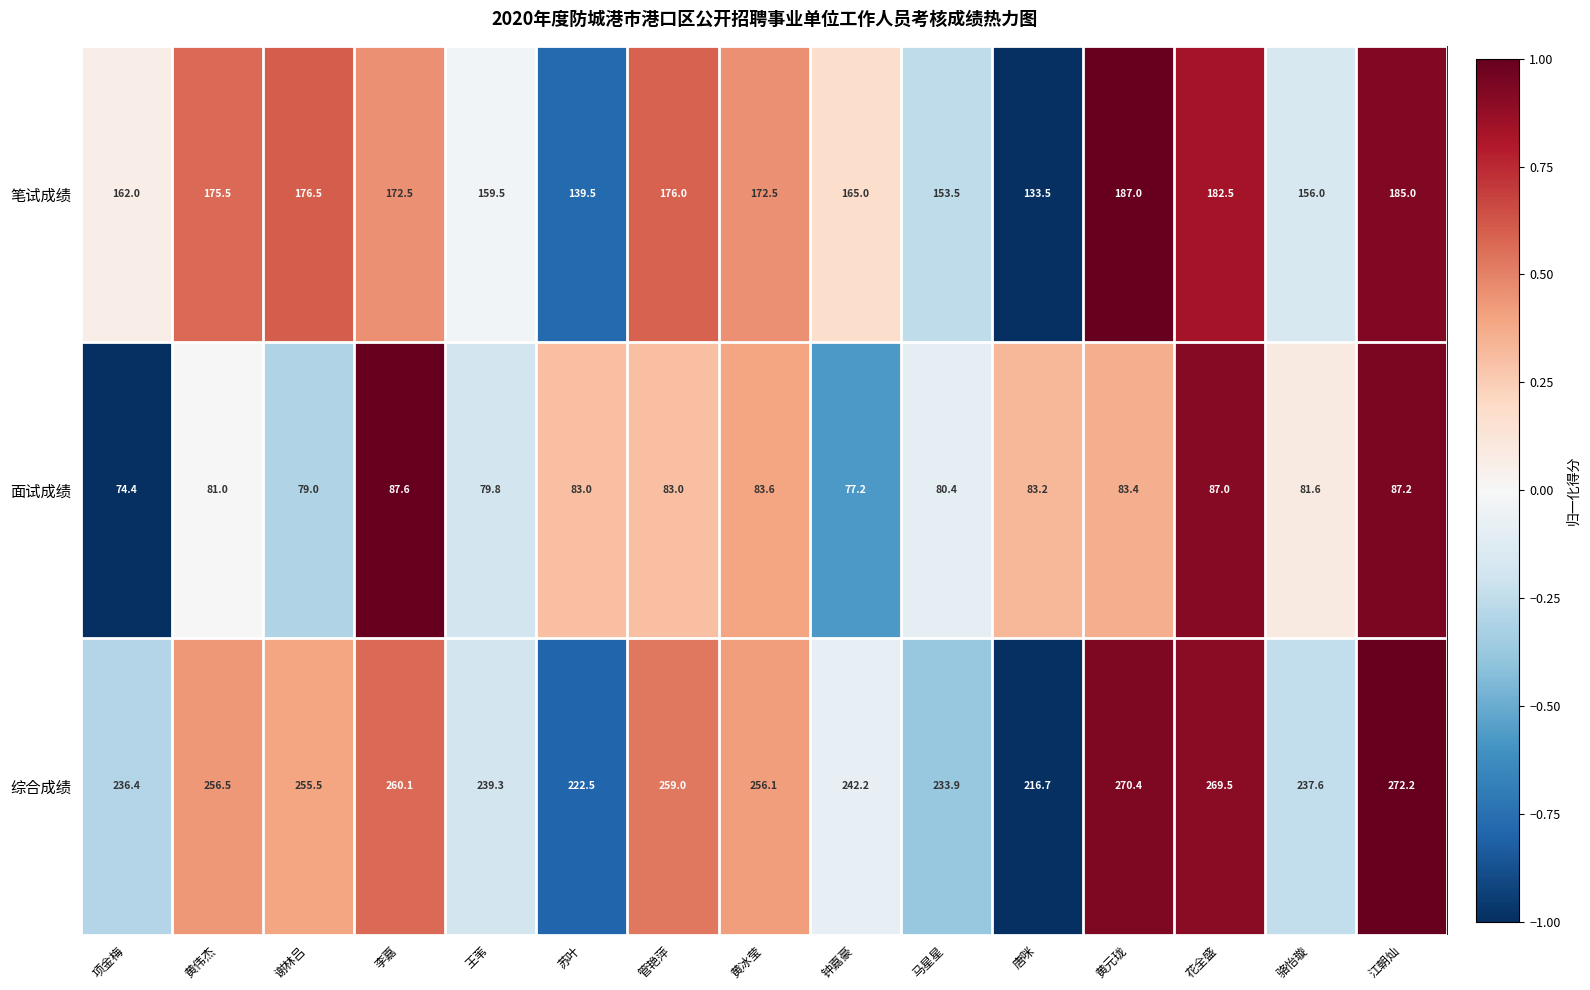

Rank the series by their average value, from highest to lowest.

综合成绩, 笔试成绩, 面试成绩